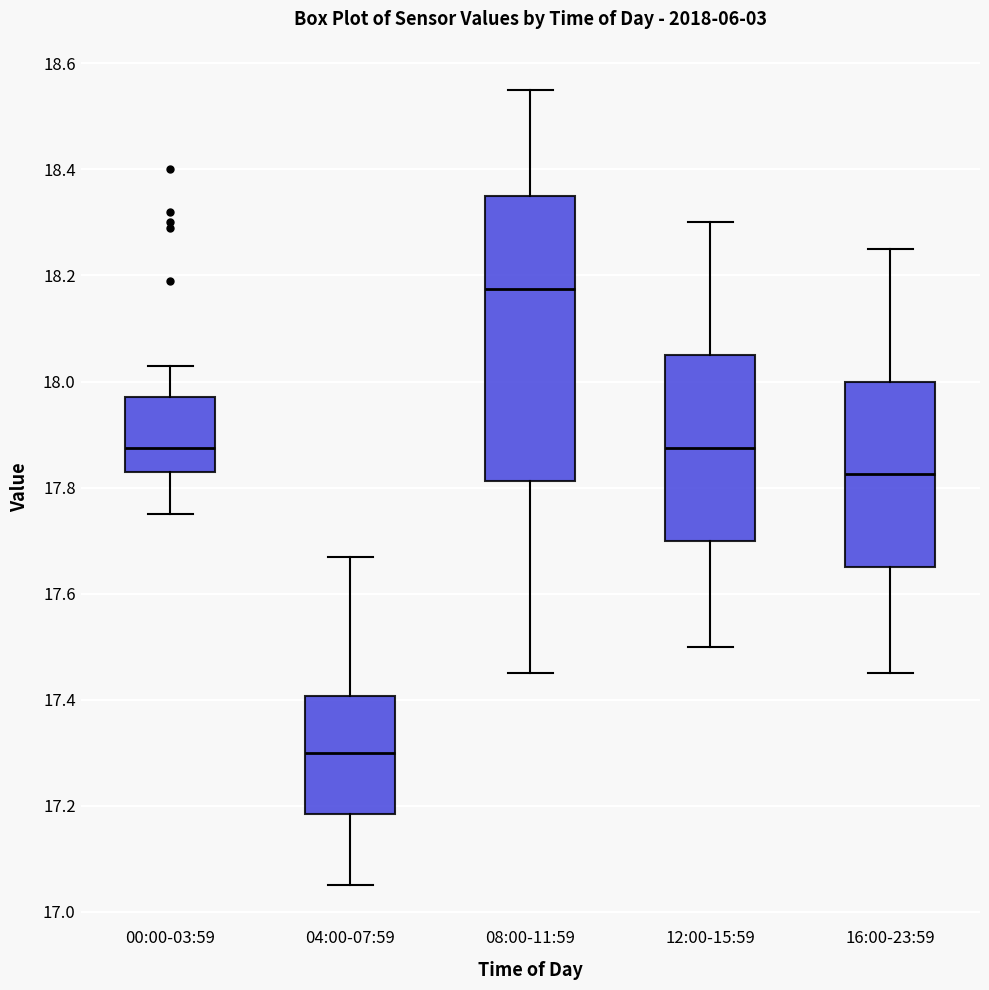

Which box has the lowest median line?

04:00-07:59